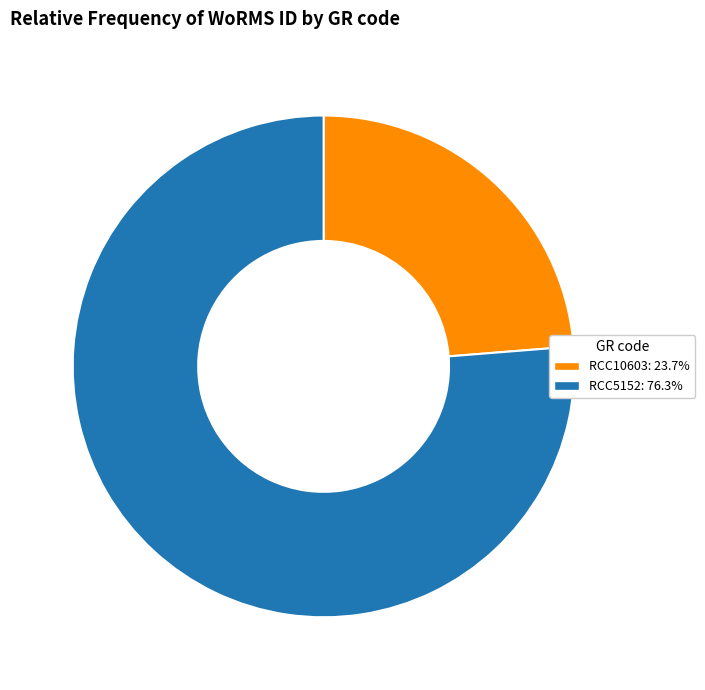

Which slice is the smallest?

RCC10603